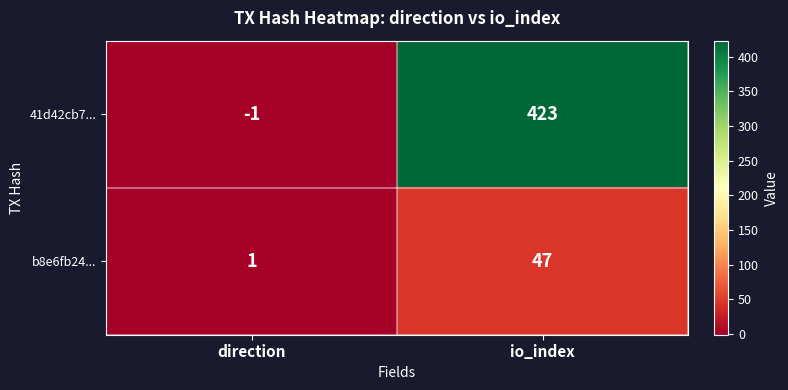

The b8e6fb24... series shows 47 at io_index. True or false?

True